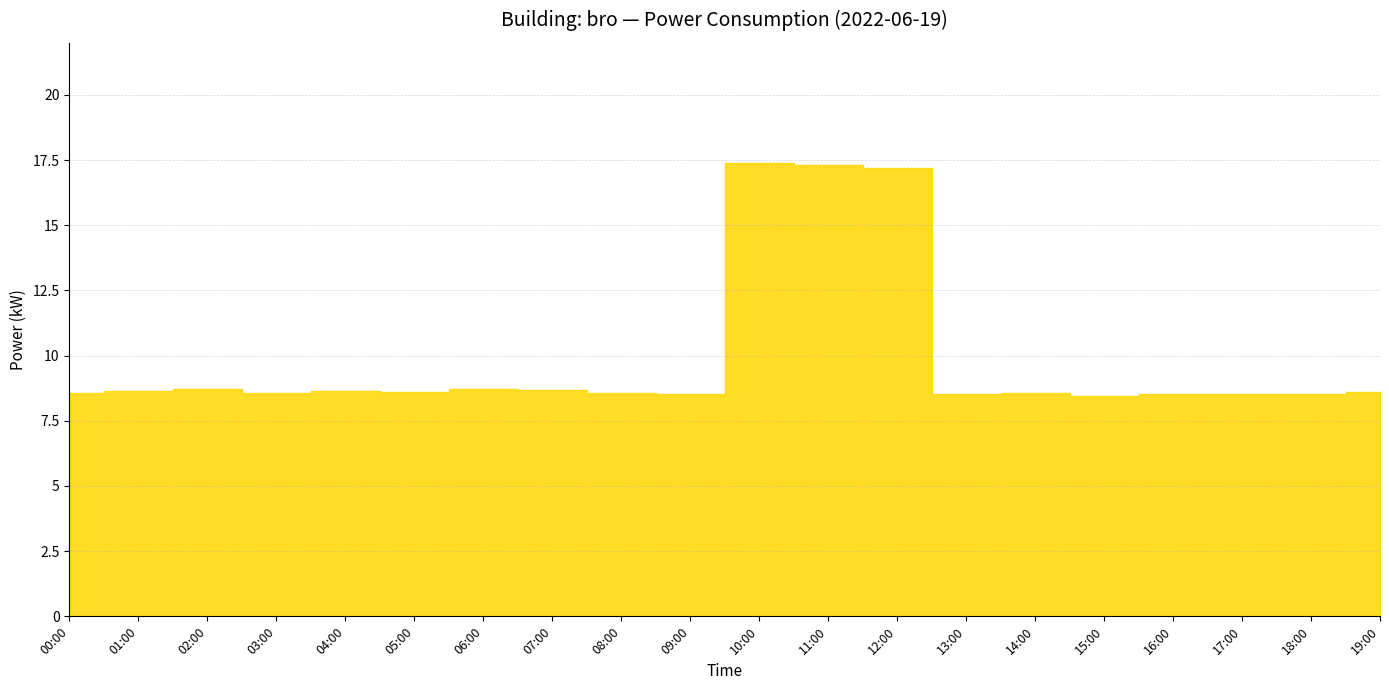

List the labels in order of value, largest first.

10:00, 11:00, 12:00, 02:00, 06:00, 07:00, 01:00, 04:00, 05:00, 19:00, 00:00, 03:00, 08:00, 14:00, 13:00, 16:00, 18:00, 17:00, 09:00, 15:00